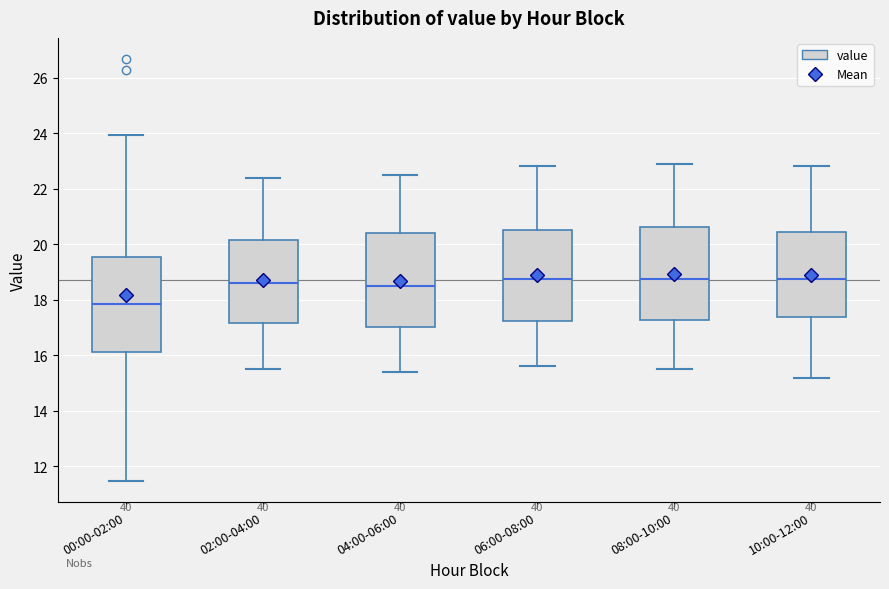

Which box has the lowest median line?

00:00-02:00